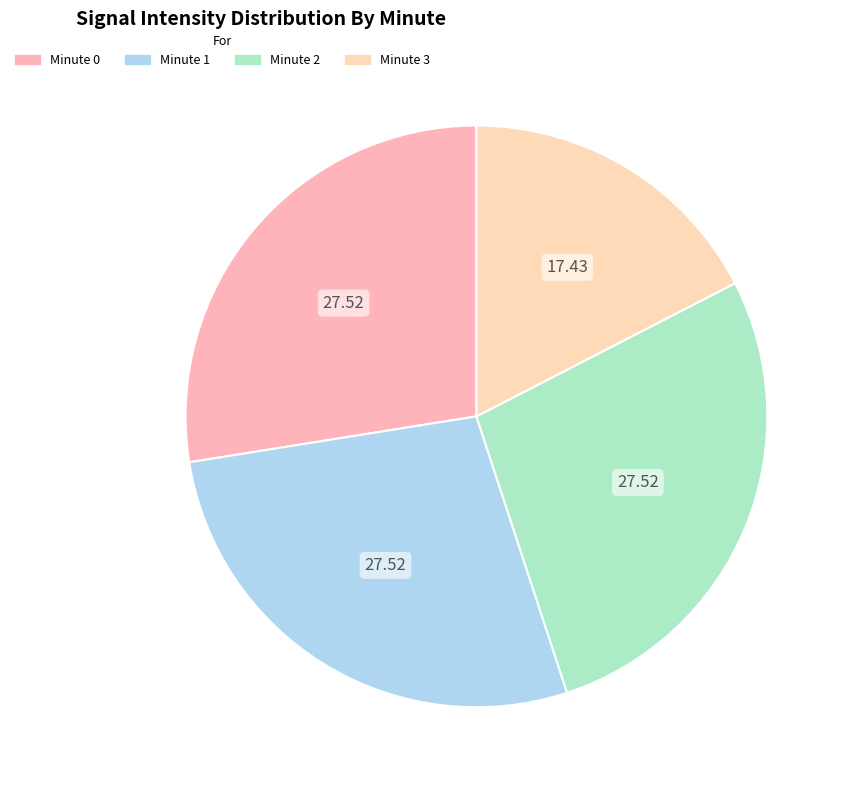

Is there any slice that represents more than half of the pie?

No